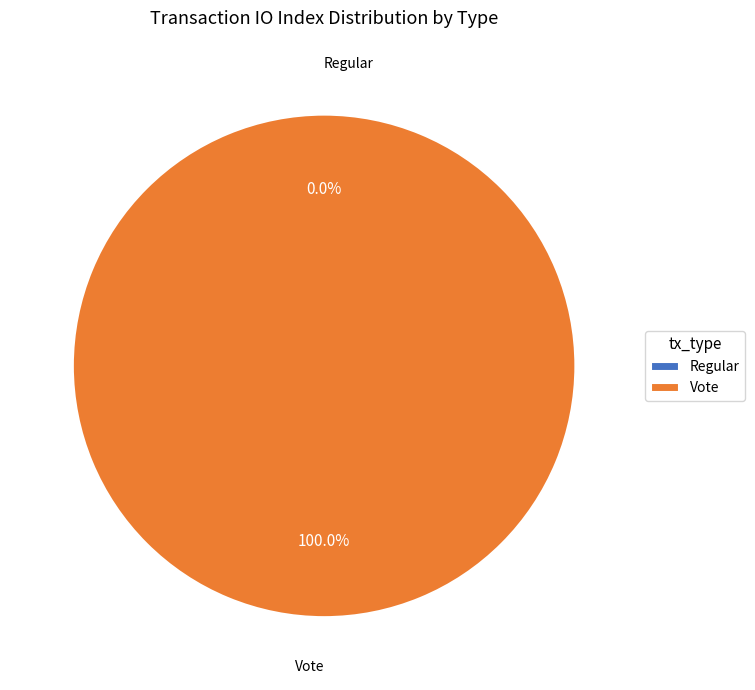

What is the majority slice?

Vote